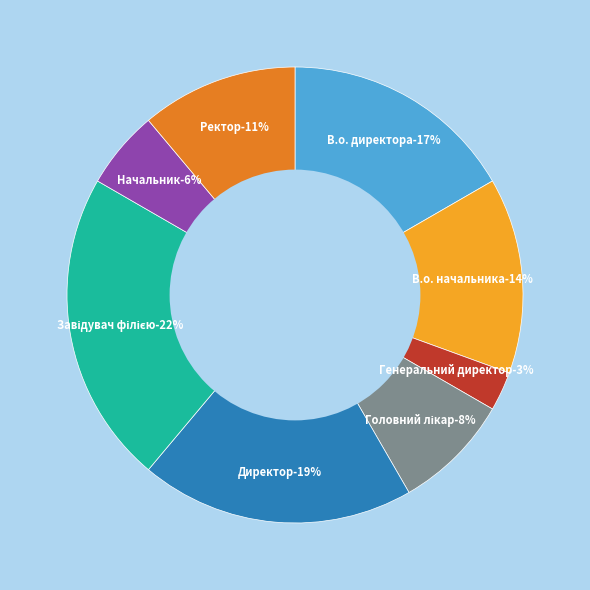

Combined, what portion of the pie is Генеральний директор and Директор?

22.2%